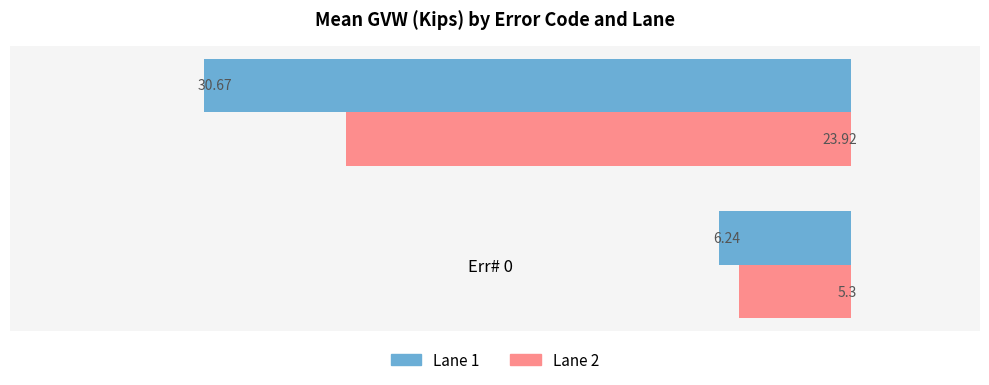

What is the average value of the Lane 1 series?

18.5